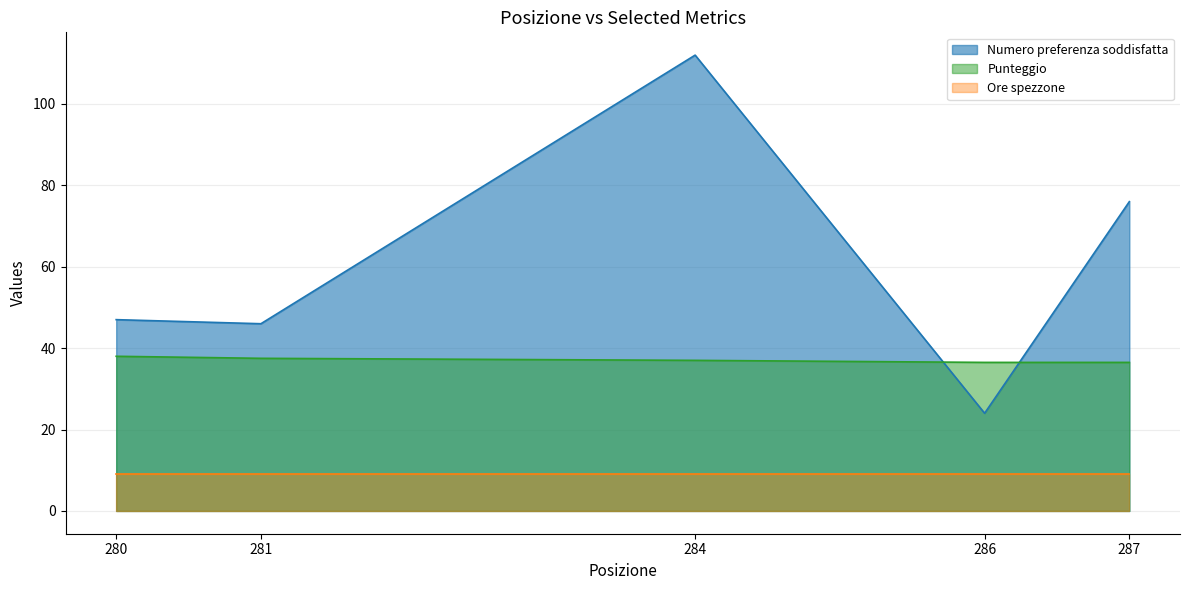

At 287, list the series in order from smallest to largest.

Ore spezzone, Punteggio, Numero preferenza soddisfatta